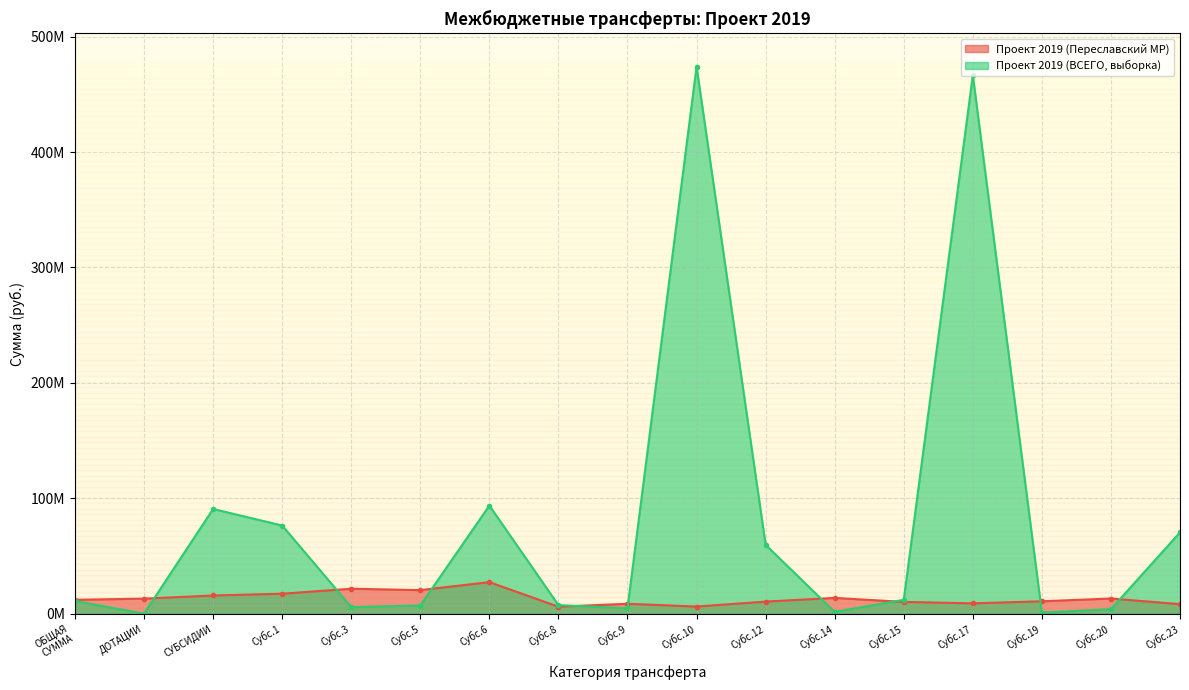

How many interior local valleys (lower than both neighbors) does the data have?

4